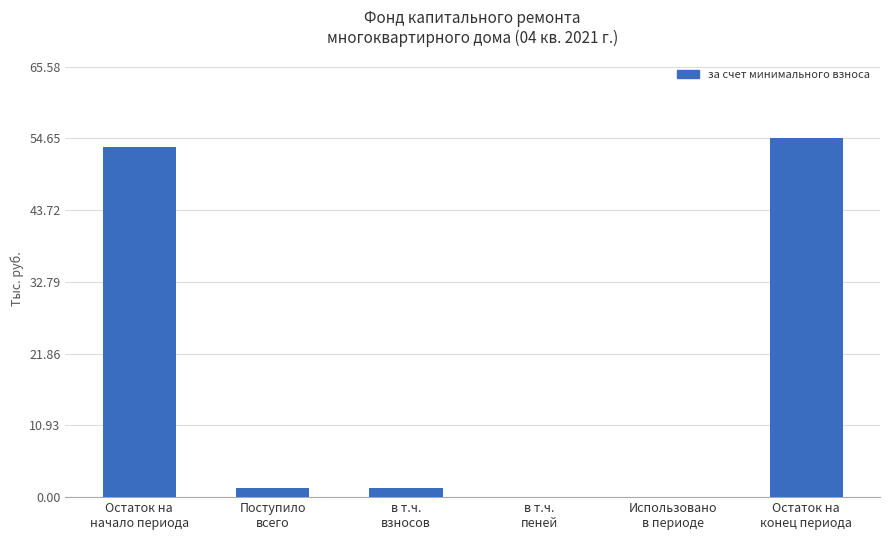

The chart shows a value of 53.3 at Остаток на
начало периода. True or false?

True